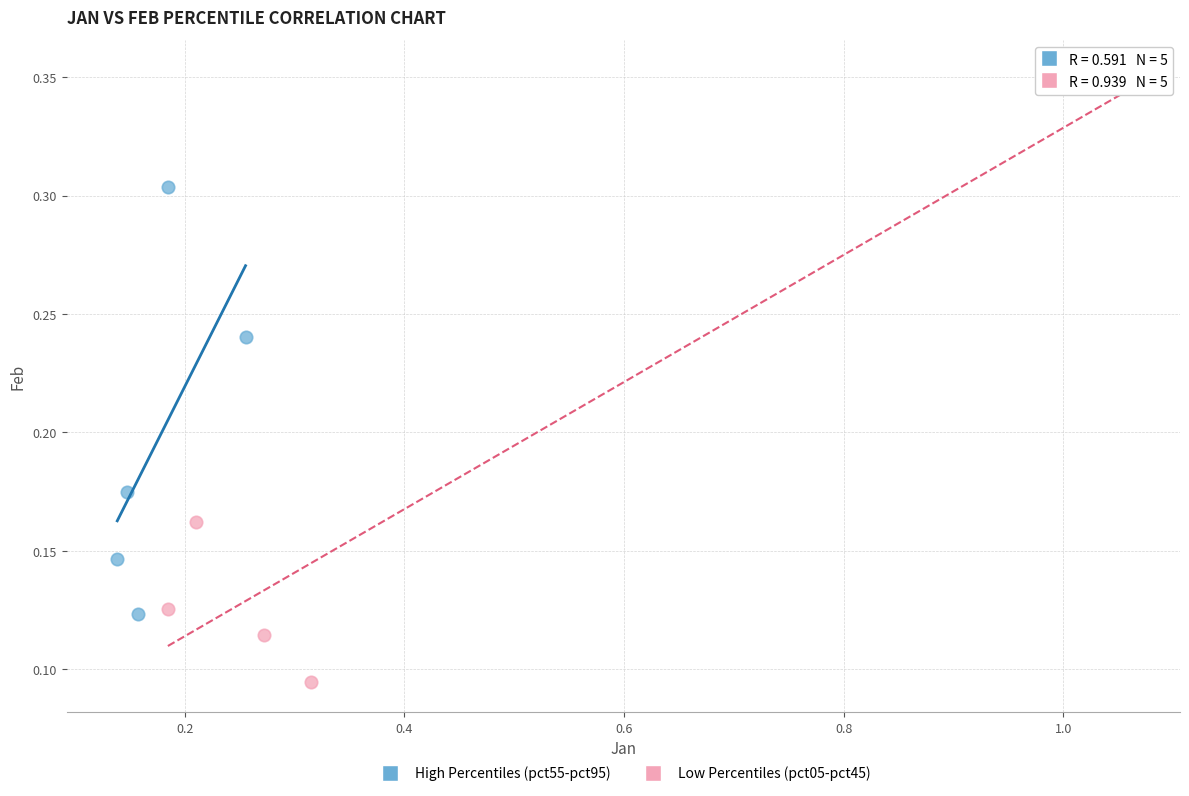

Which series has the largest Y range (max minus min)?

Low Percentiles (pct05-pct45)